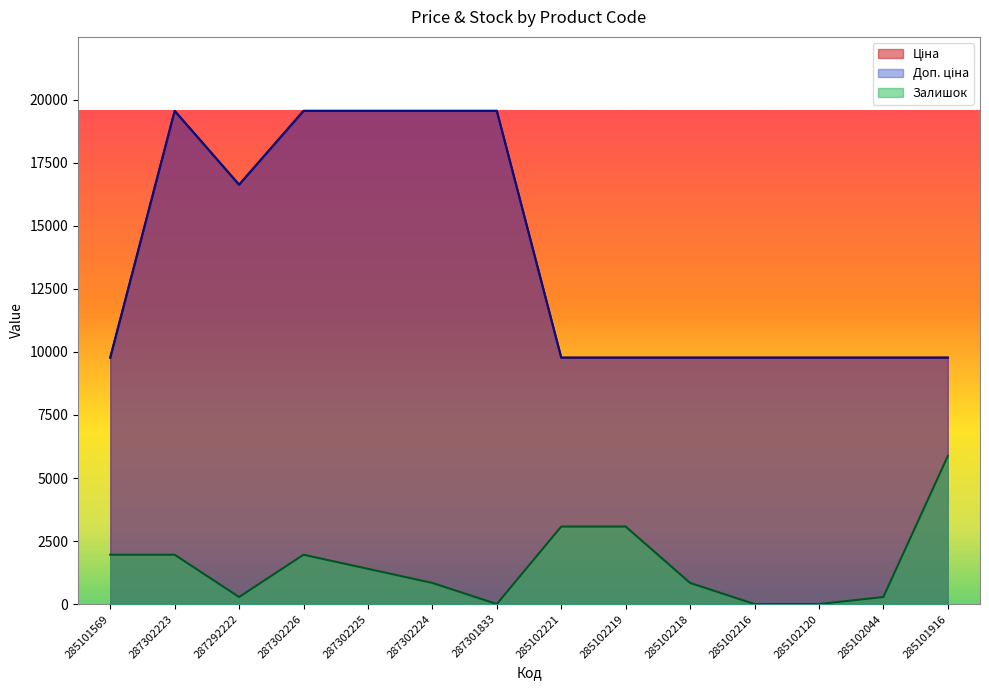

Where is the first local minimum for Залишок?

287292222